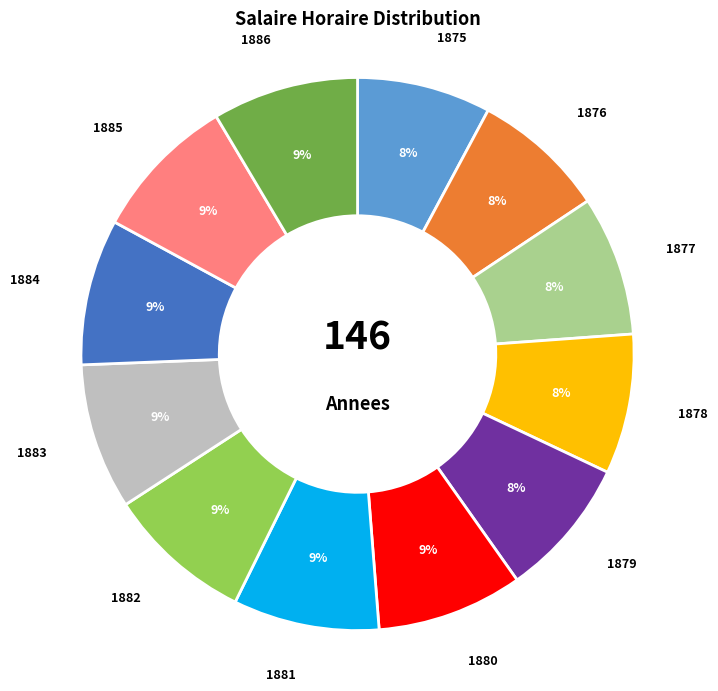

Combined, do 1886 and 1881 account for over 50%?

No